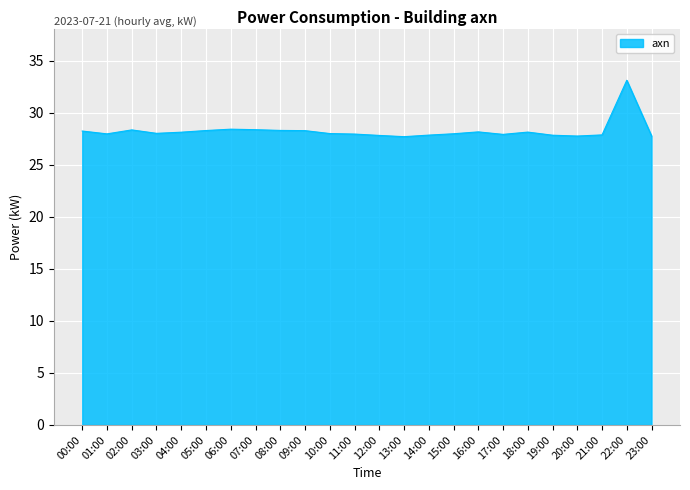

What is the ratio of the value at 09:00 to the value at 05:00?

1.0